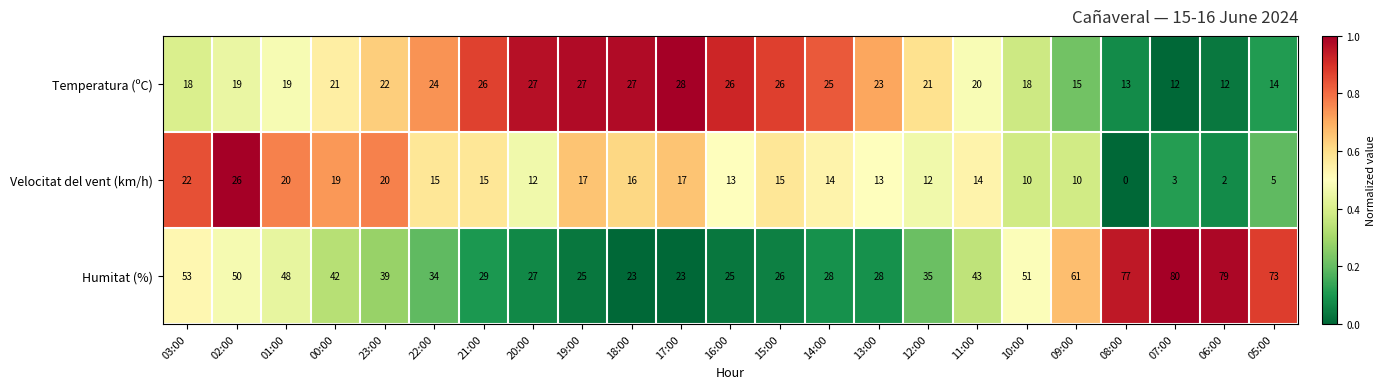

Is it true that Humitat (%) equals 83 at 02:00?

False